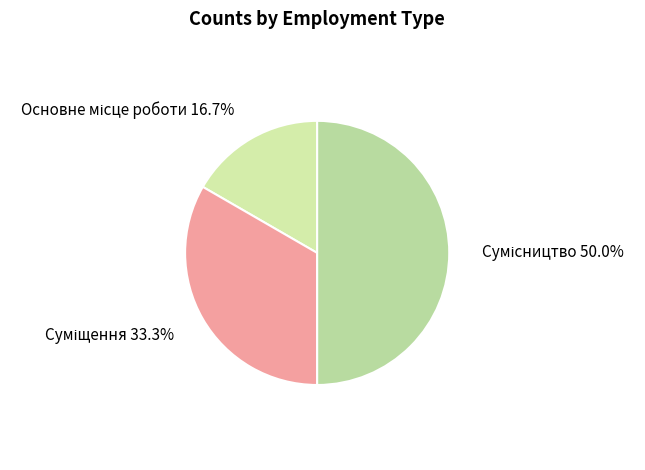

How many slices are in this pie chart?

3